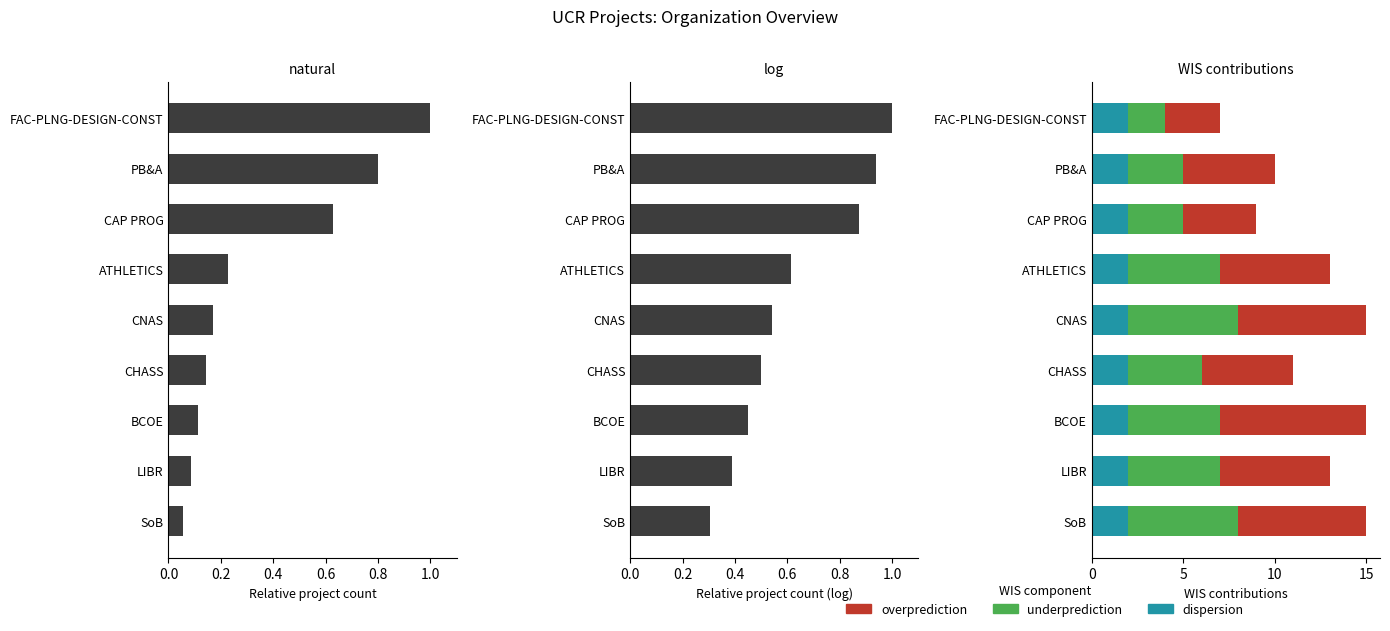

What is the value of the natural bar at the 5th from the left?

0.2